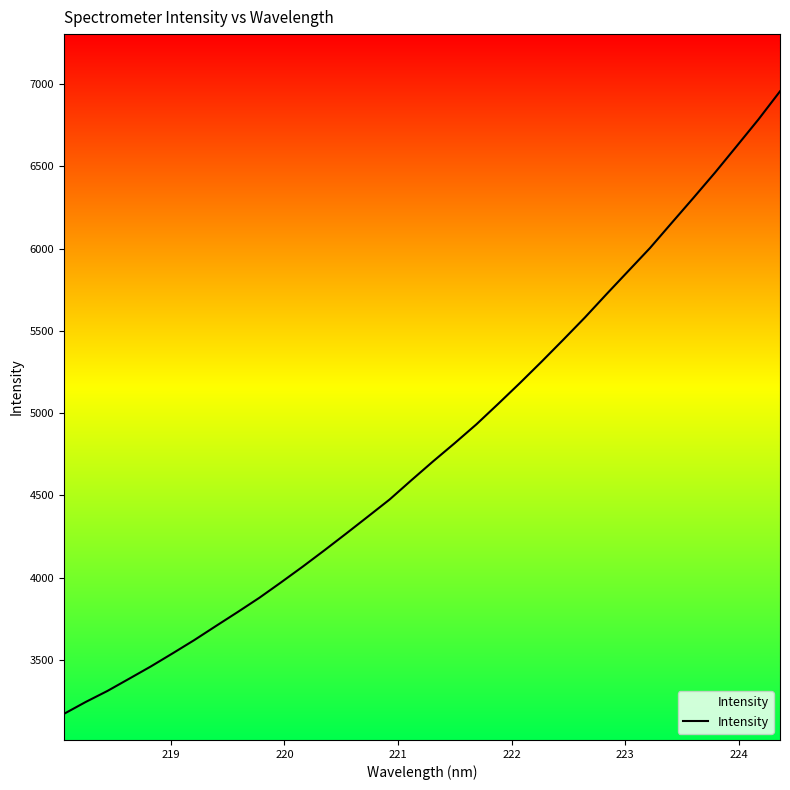

Count the number of values greater than 4706.

17